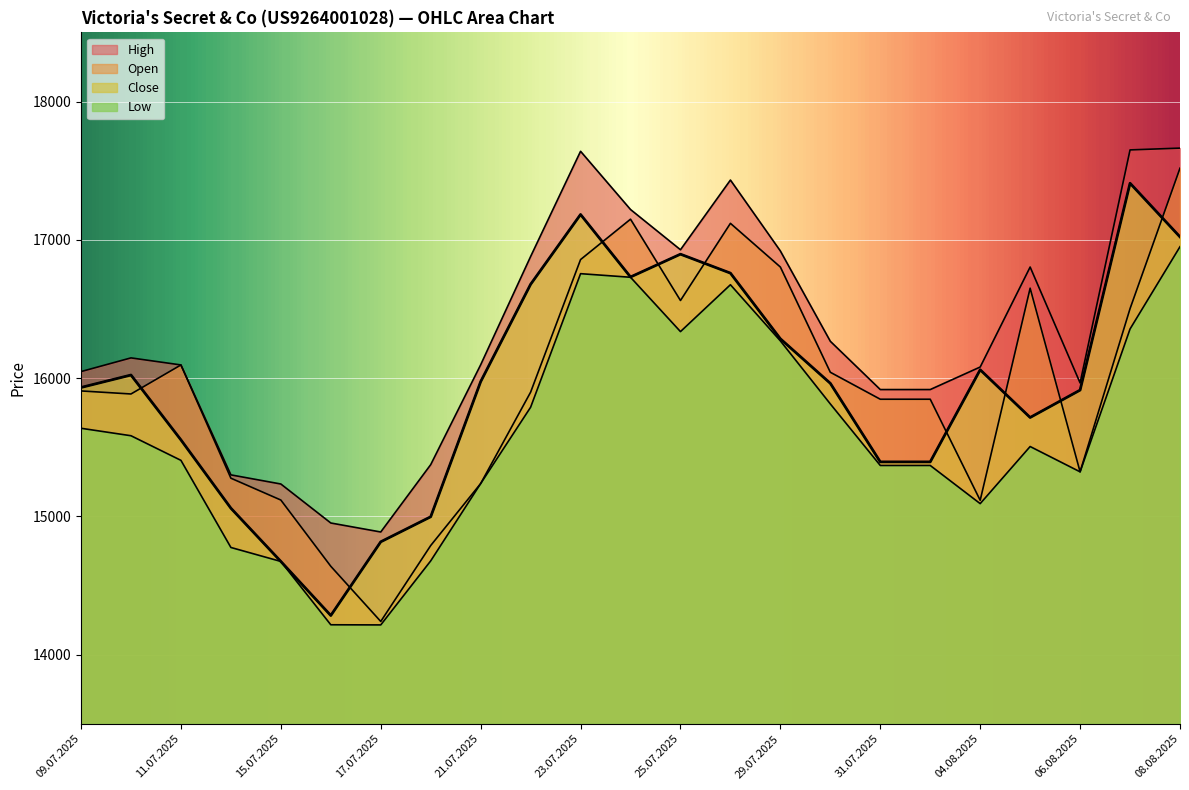

How many interior local valleys does the Open series have?

5